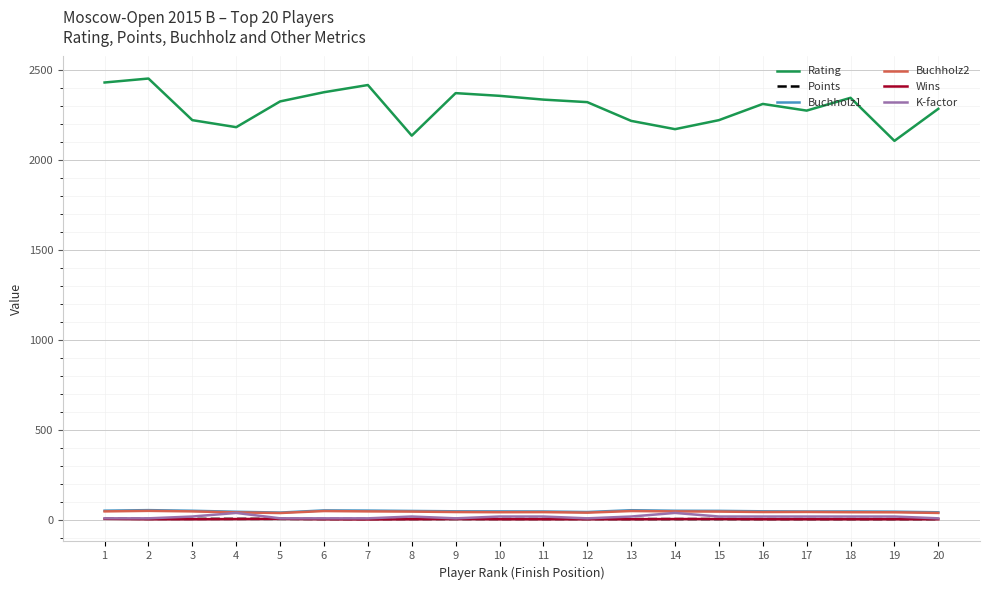

What is the maximum value shown in the chart?

2451.0